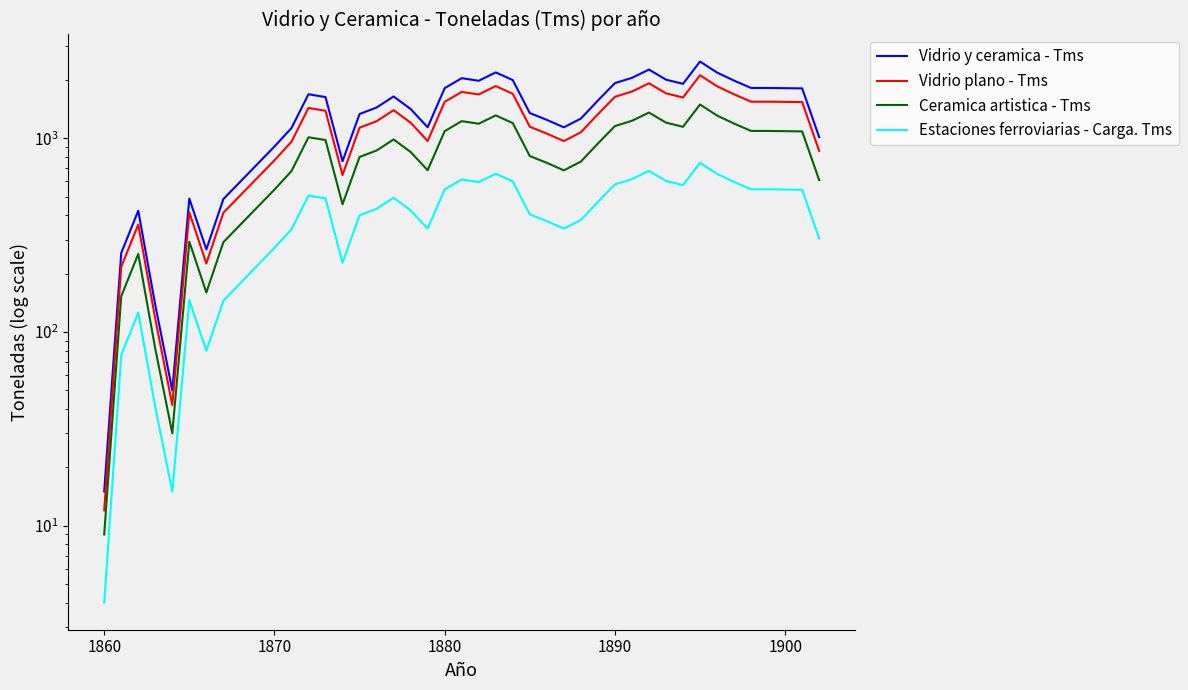

The Vidrio plano - Tms series shows 891 at 31. True or false?

False